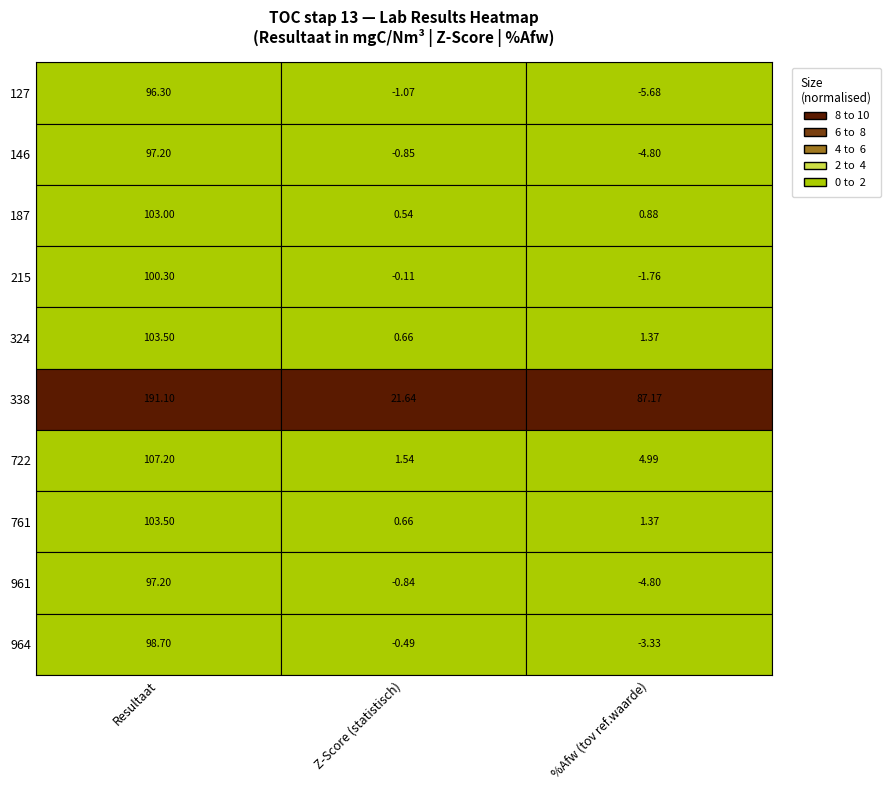

Between %Afw (tov ref.waarde) and Z-Score (statistisch), which is larger?

Z-Score (statistisch)